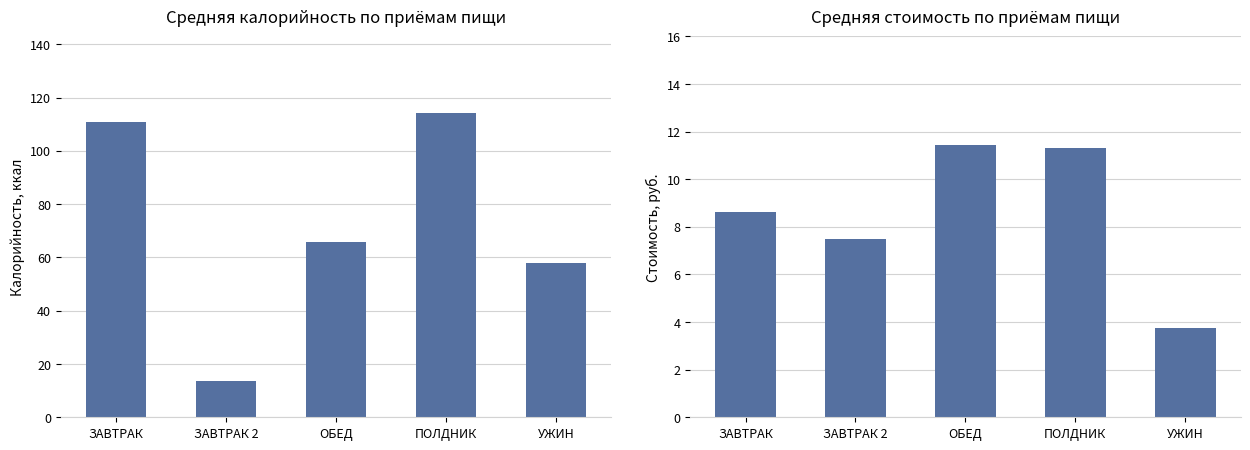

Count the number of categories in the chart.

5